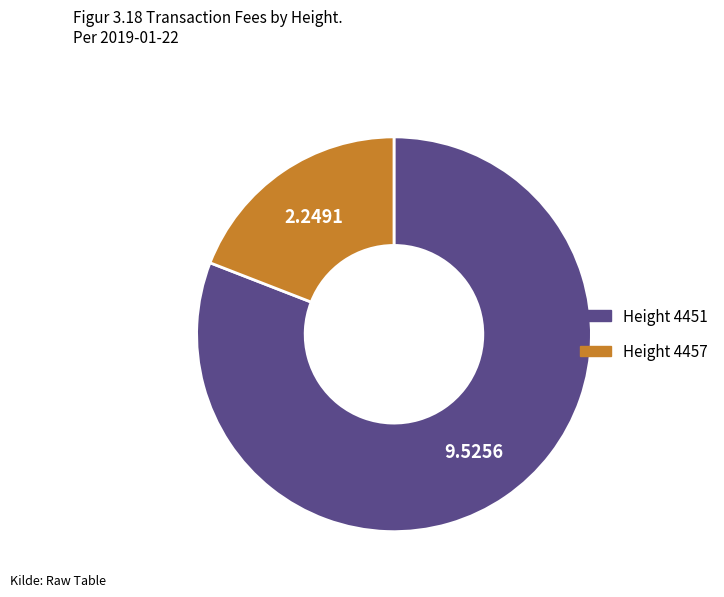

How many segments does this pie chart have?

2